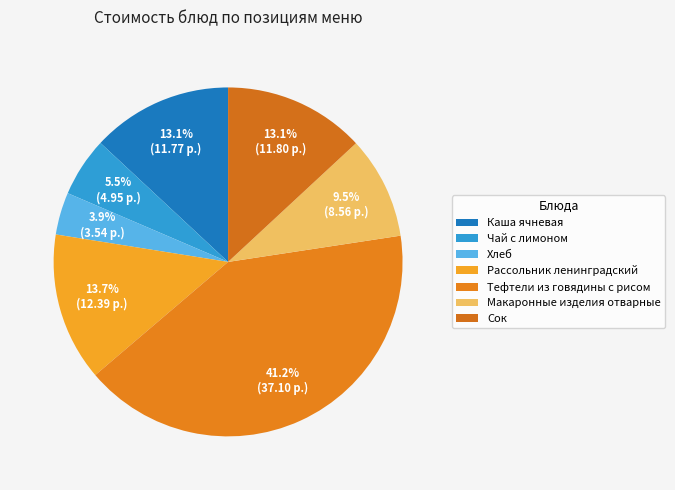

How many slices are in this pie chart?

7